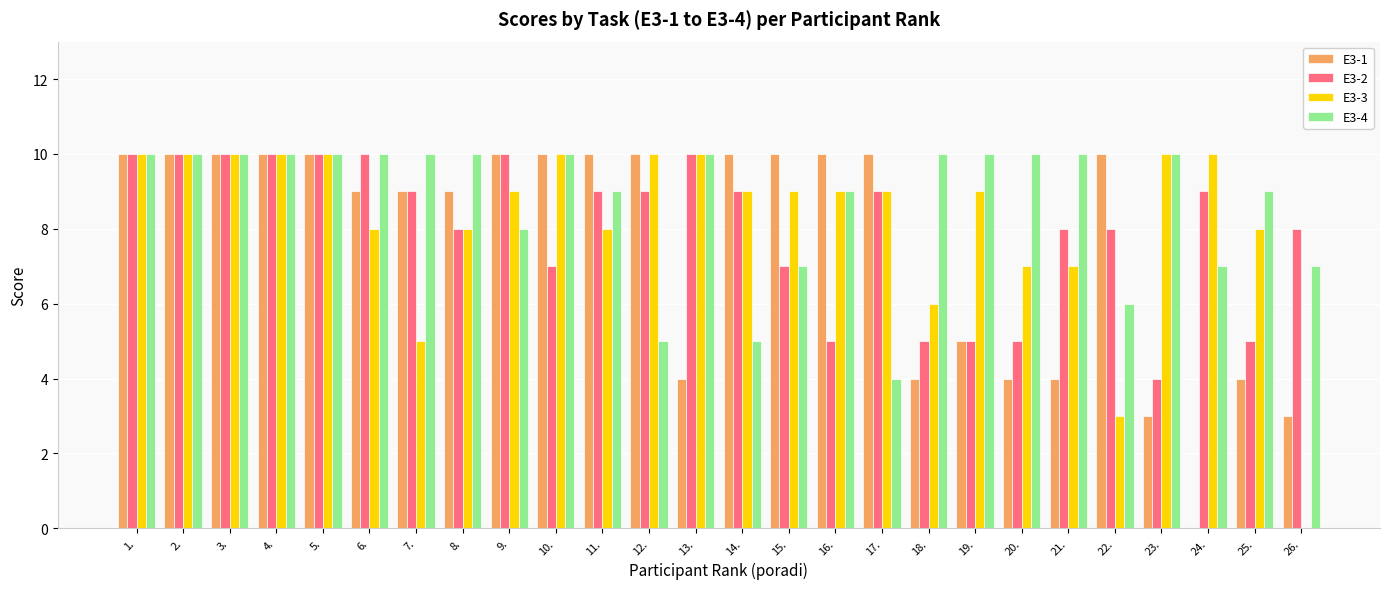

Between 5. and 25., which series saw the biggest shift?

E3-1